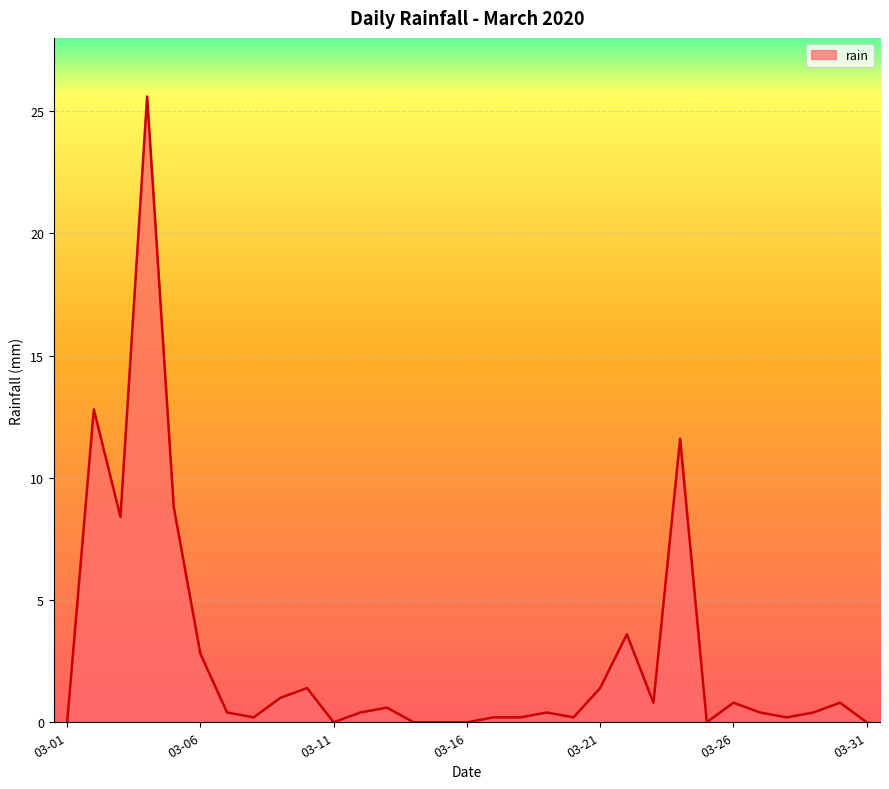

What is the greatest value displayed?

25.6